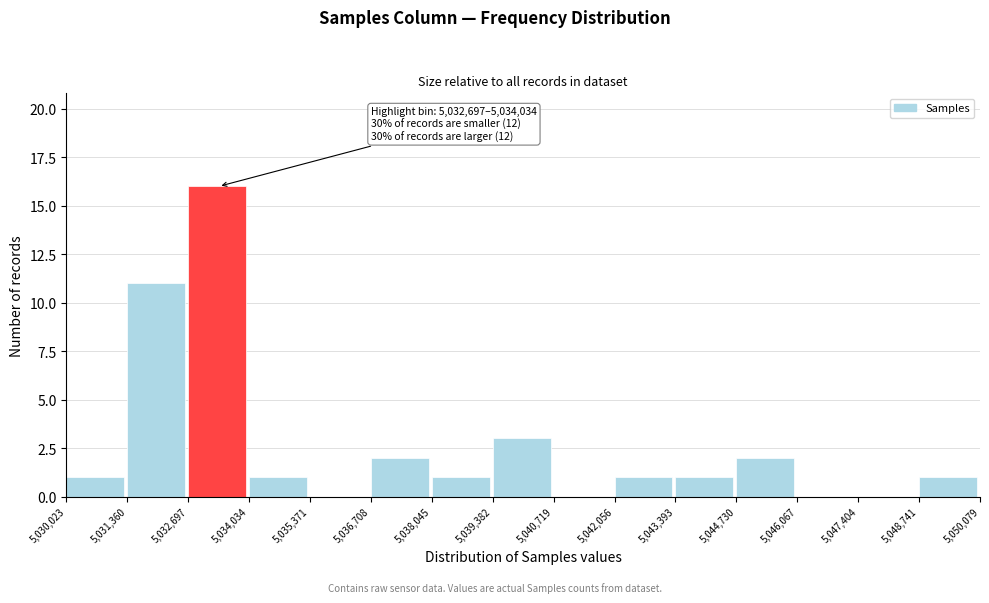

Which range on the x-axis has the tallest bar?

5,032,697 to 5,034,034